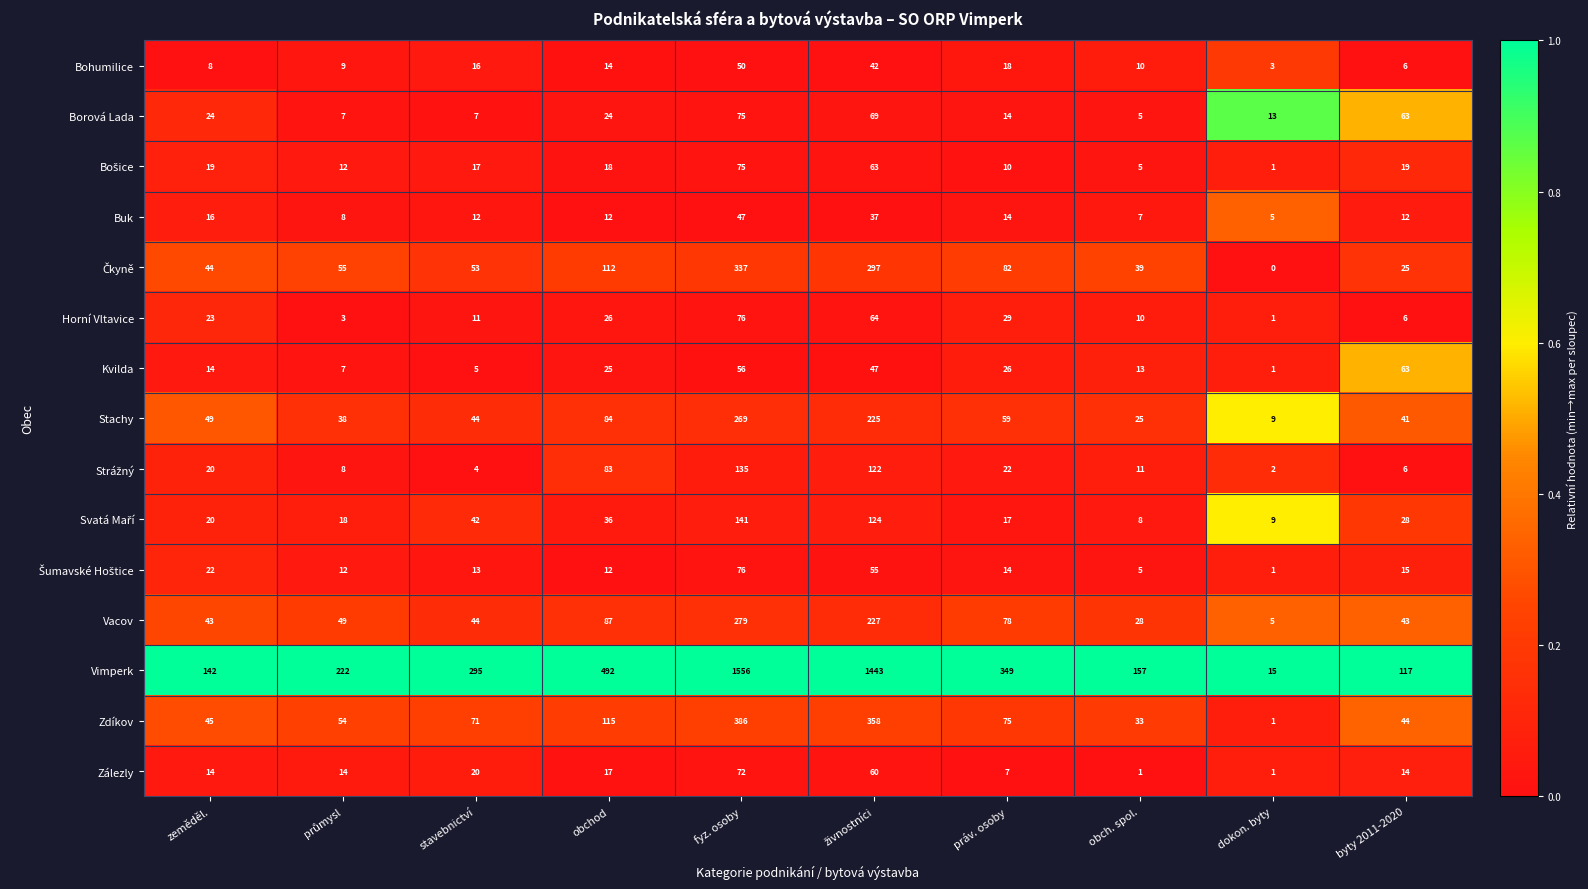

What is the total value across all series at stavebnictví?

654